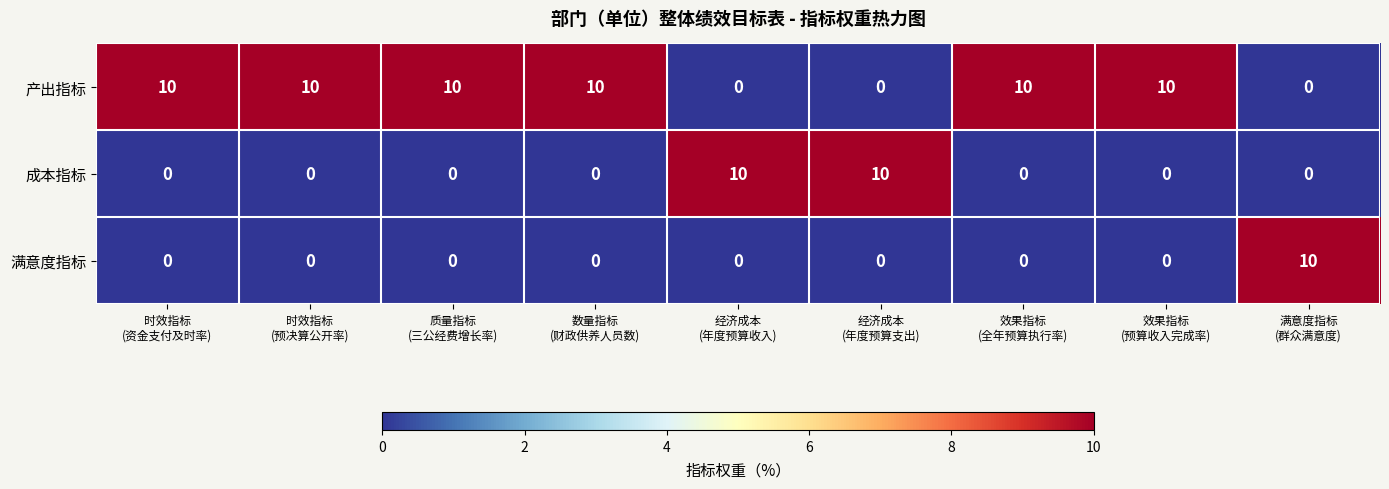

What is the highest value of the 产出指标 series?

10